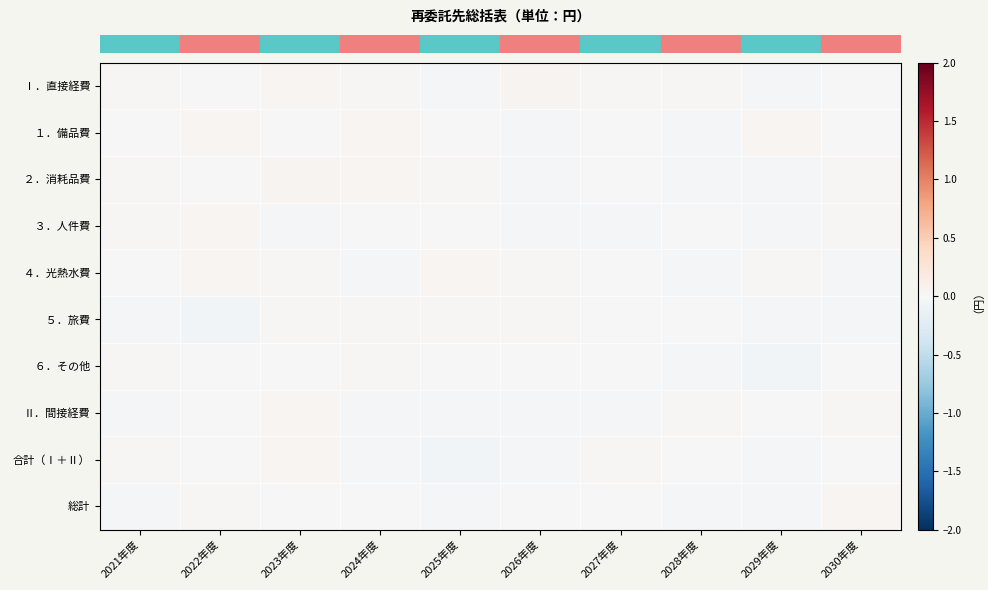

At which category is the sum across all series the highest?

2023年度